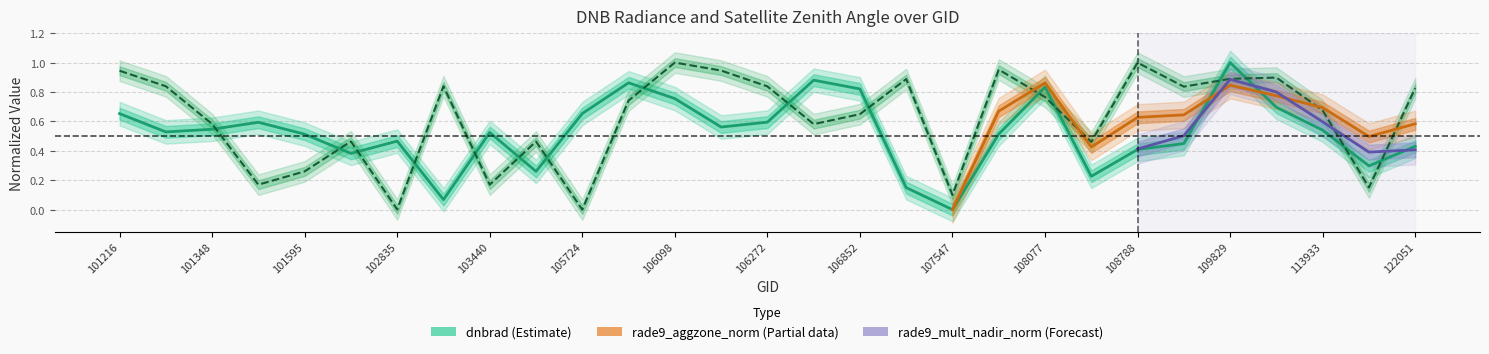

How many interior local valleys does the dnbrad series have?

8